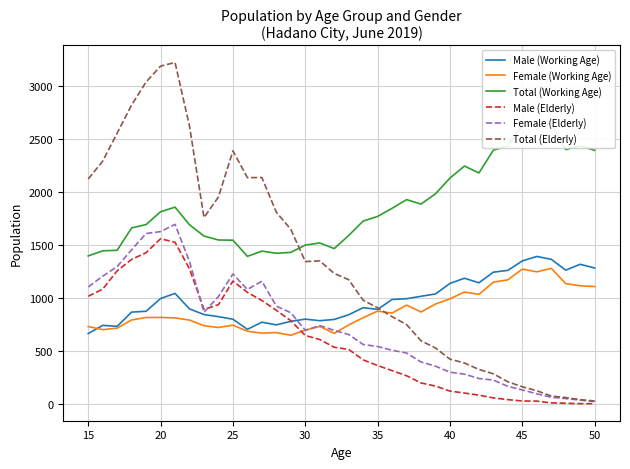

What is the highest value of the Female (Elderly) series?

1693